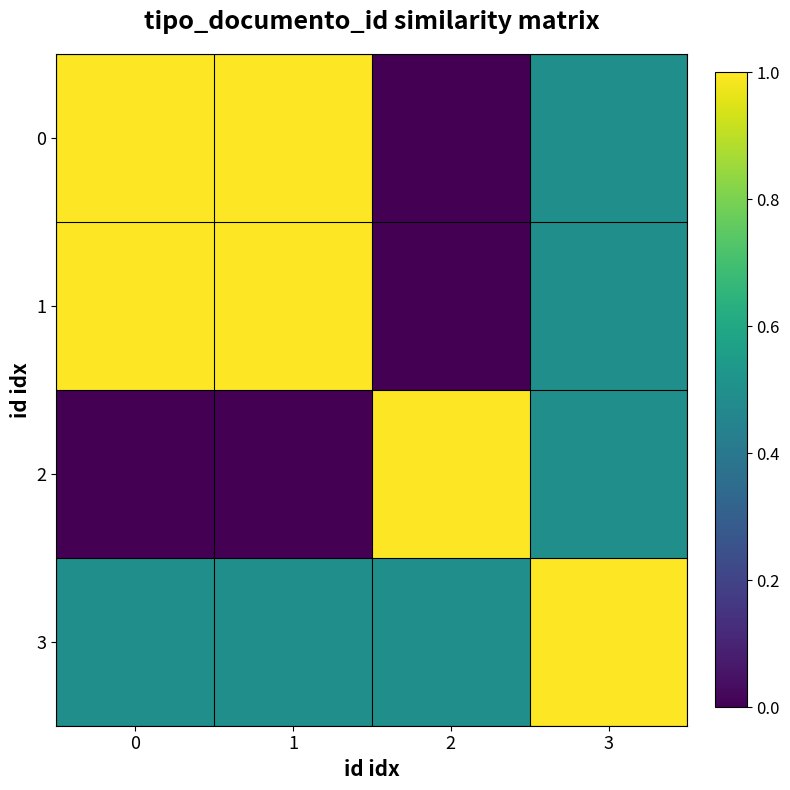

What is the total value across all series at 1?

2.5